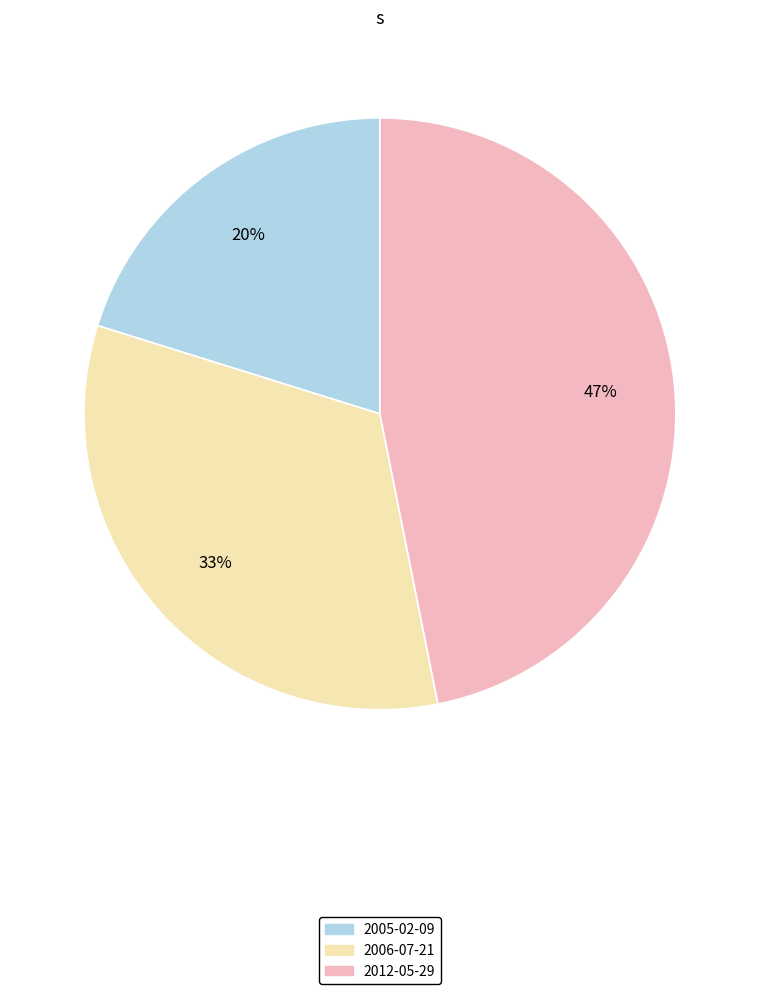

How many slices are in this pie chart?

3